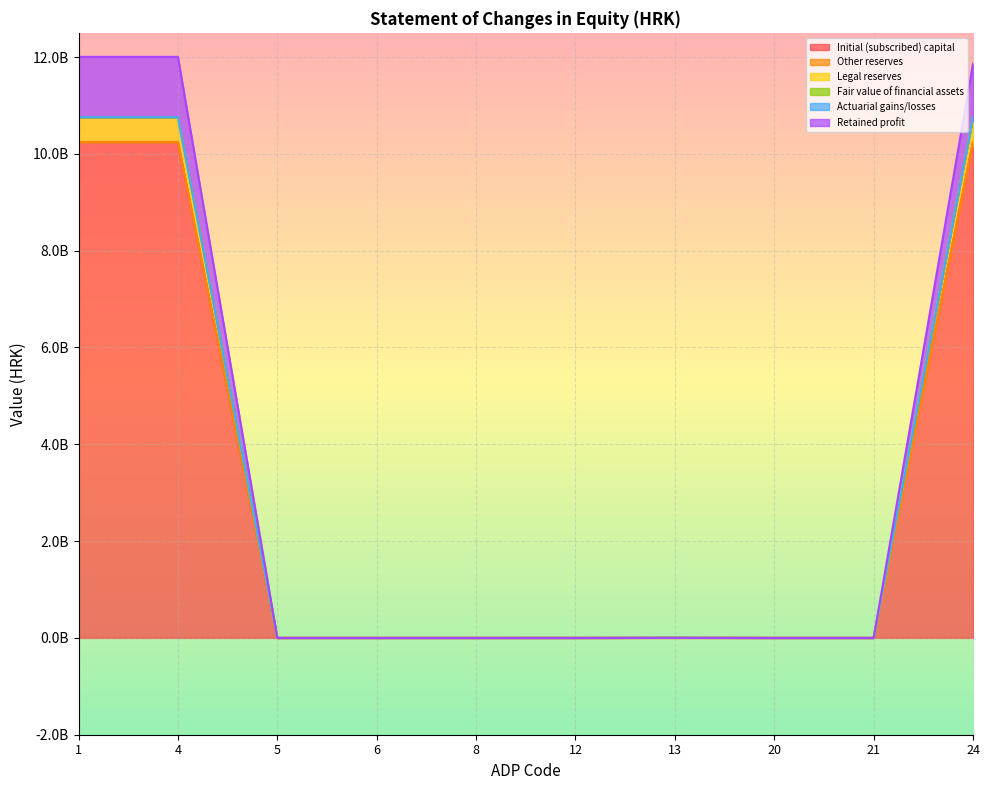

How many interior local peaks does the Retained profit series have?

1